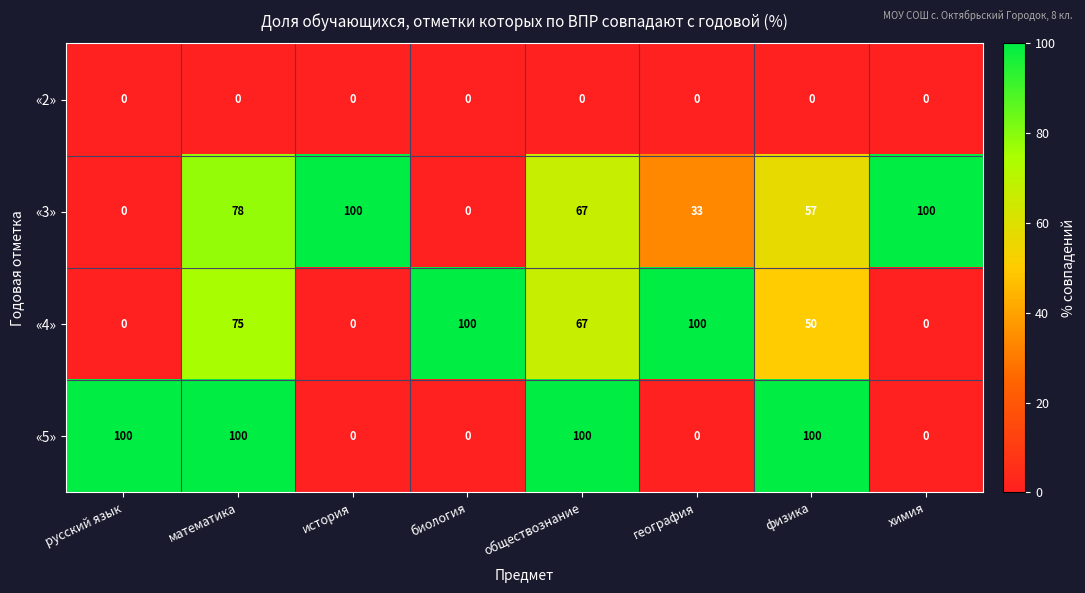

How many positive values does the «5» series have?

4